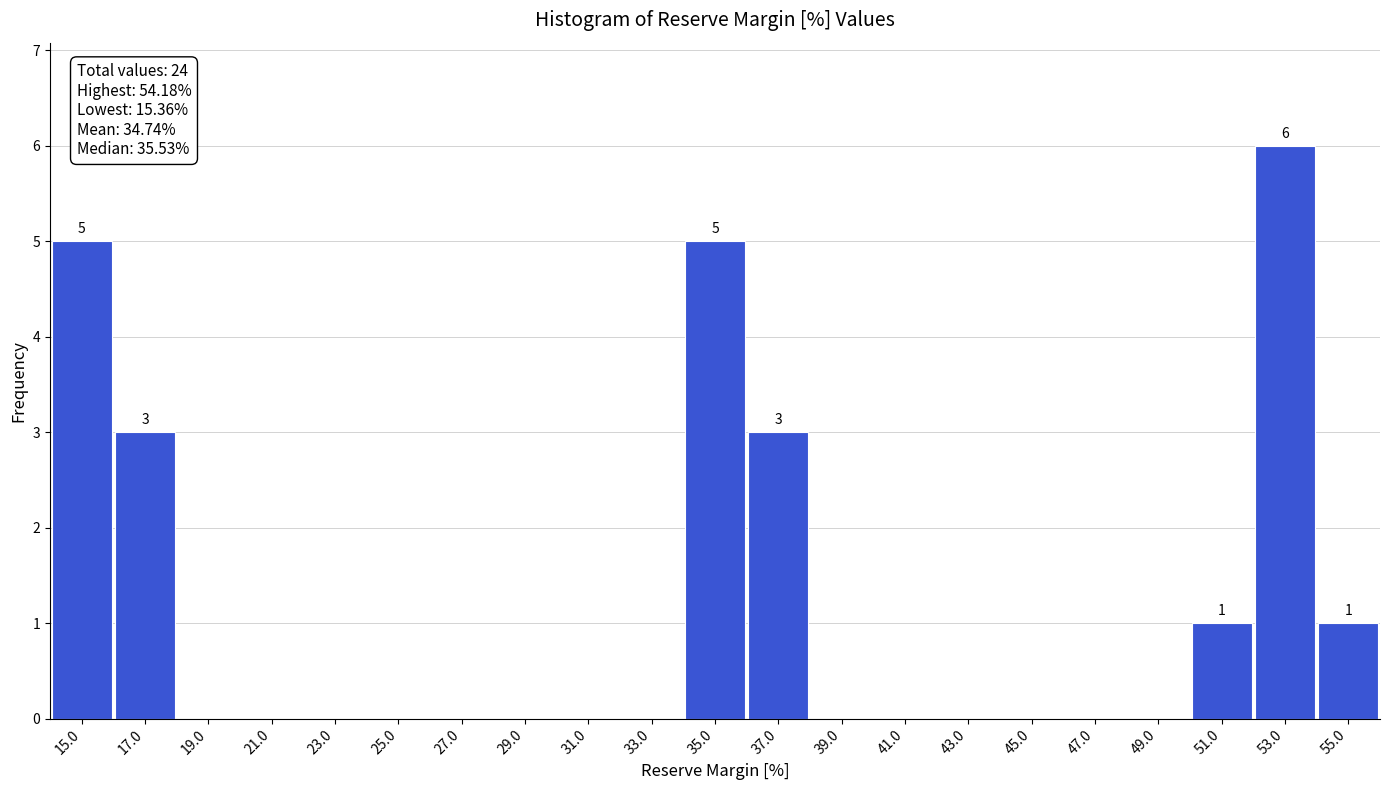

Which range on the x-axis has the tallest bar?

52 to 54